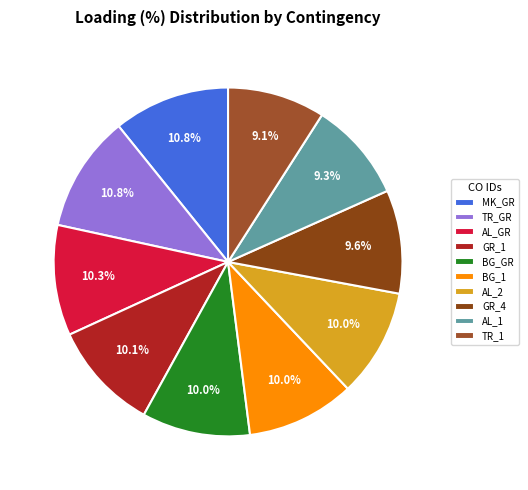

Count the number of slices in the pie.

10